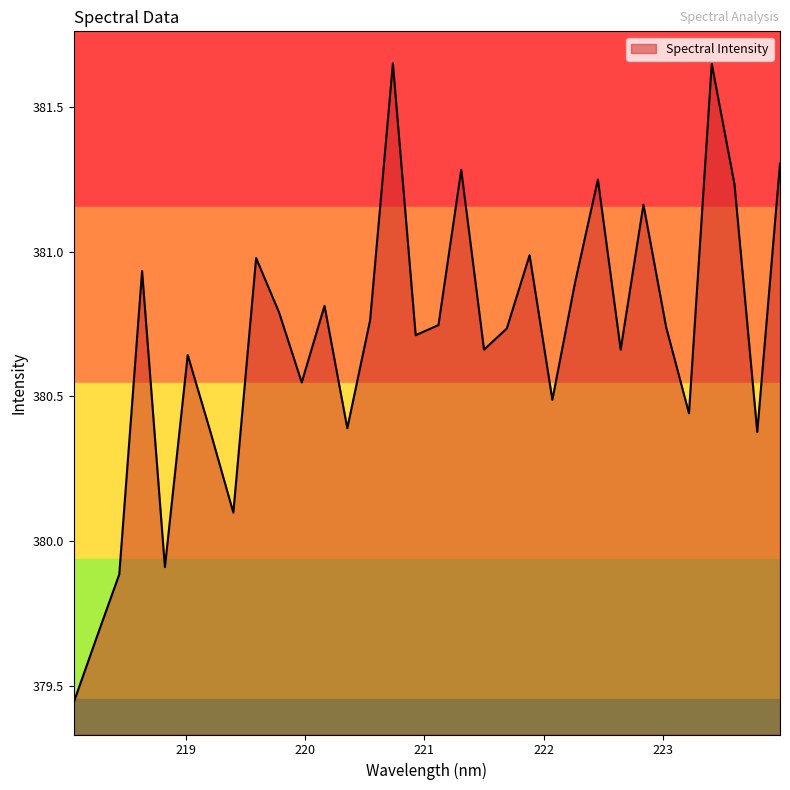

What is the difference between the maximum and minimum values?

2.2